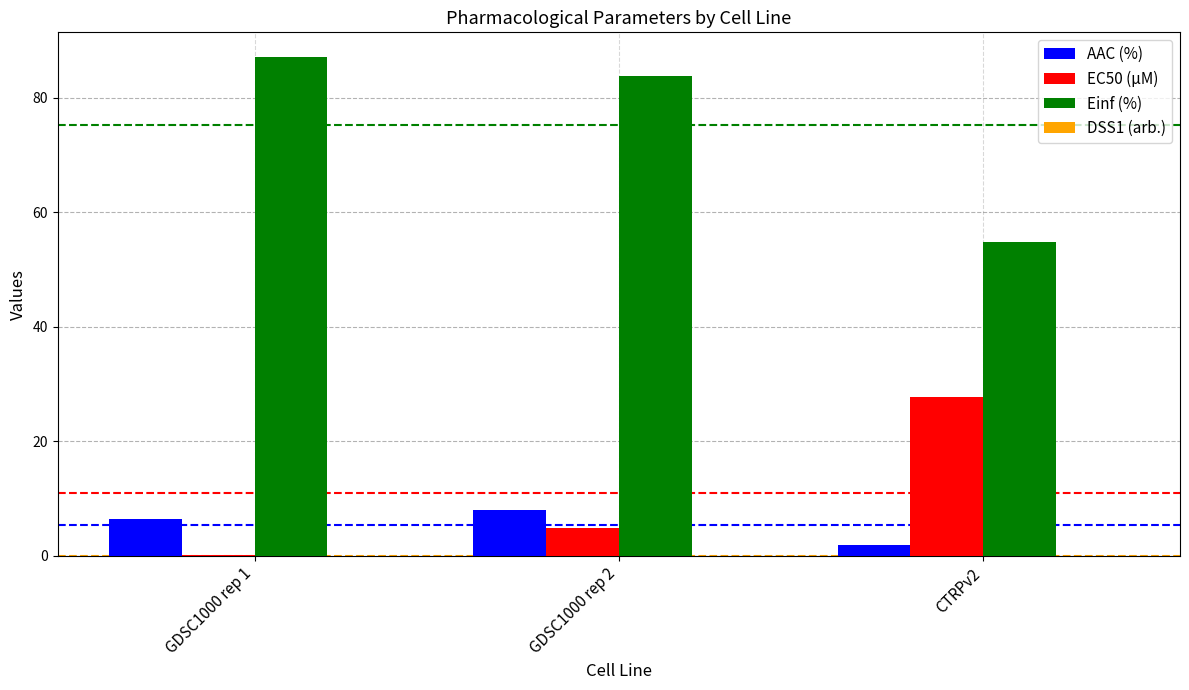

What is the approximate value of AAC (%) at GDSC1000 rep 2?

8.1